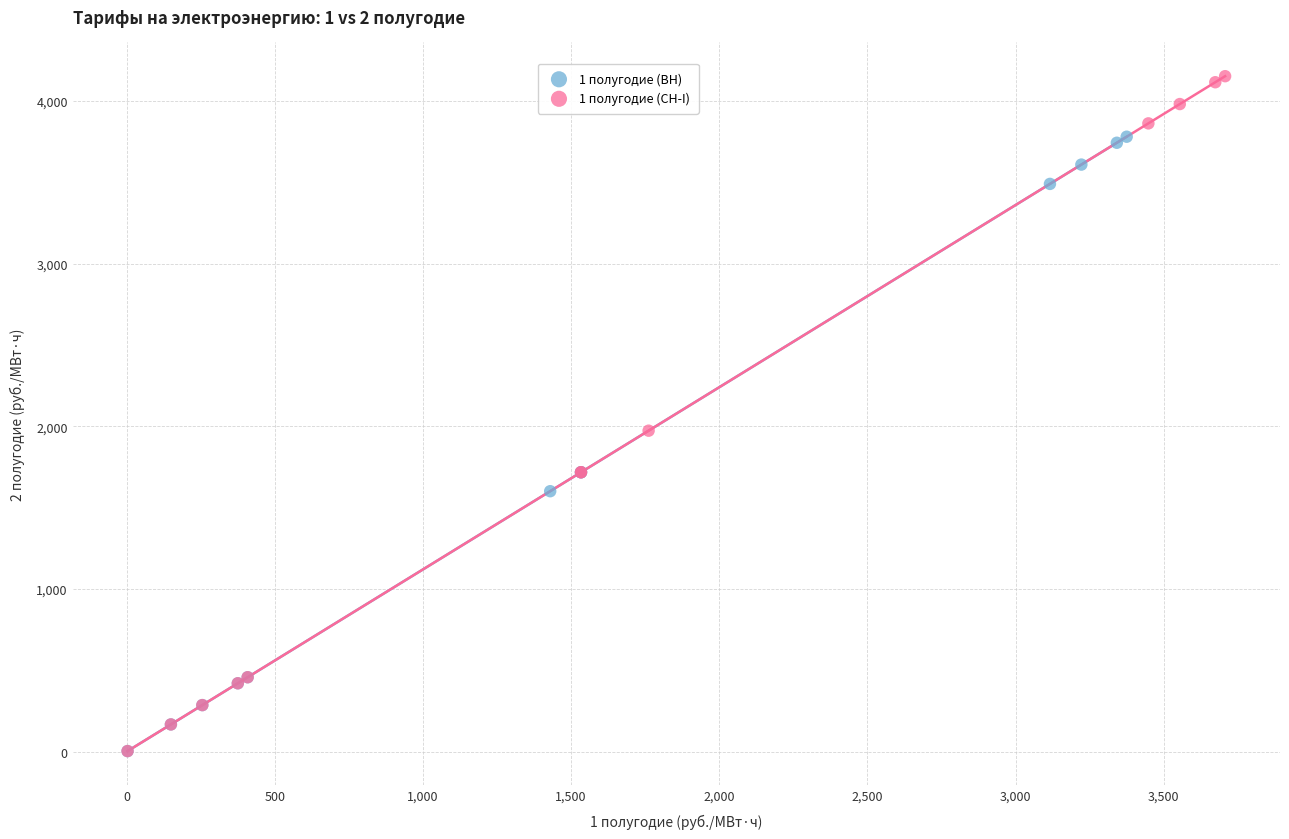

What are all the series names shown in the legend?

1 полугодие (ВН), 1 полугодие (СН-I)